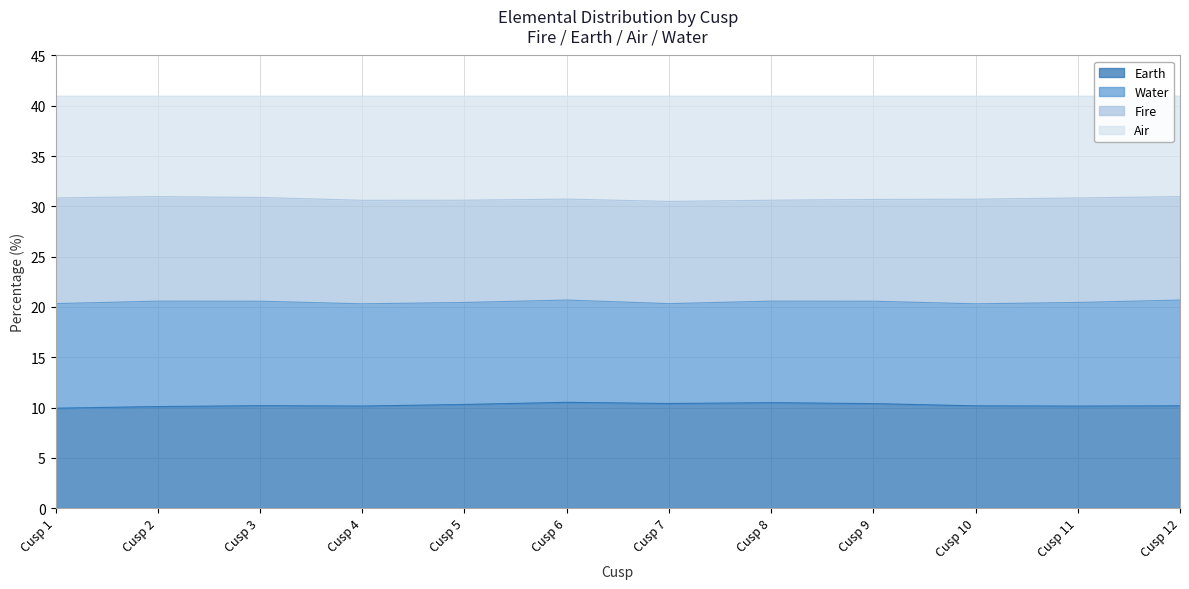

True or false: Air has more than 2 interior local peaks.

False